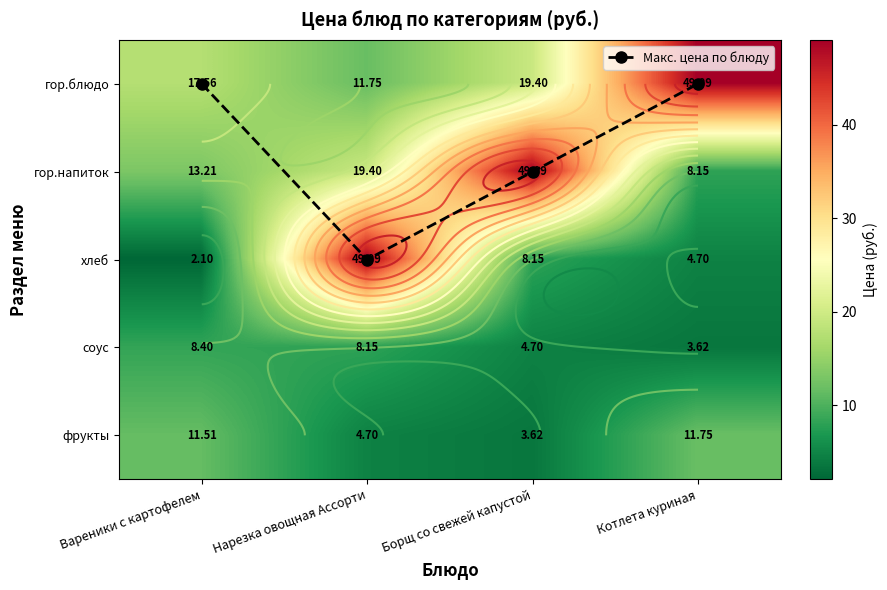

Which series has the largest total across all categories?

гор.блюдо